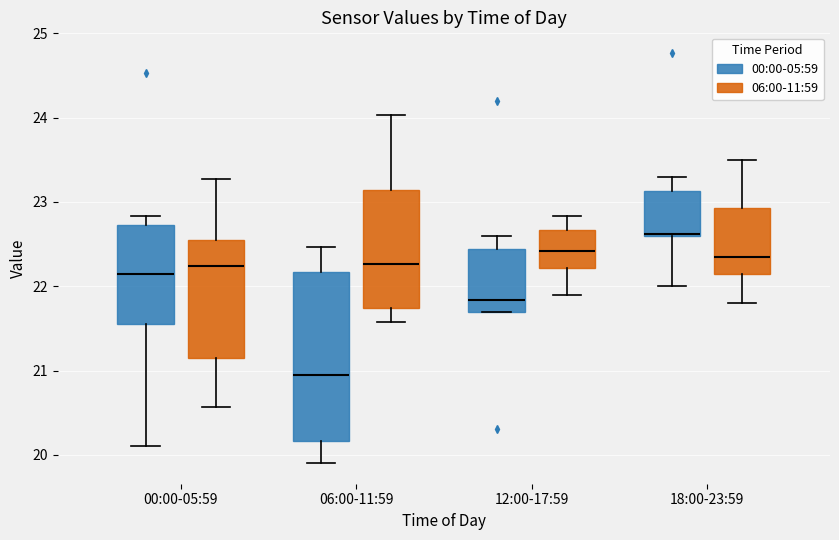

Reading left to right, read every box against the y-axis: the position of its median line, the range the box covers, and the ends of its whiskers. The values are not printed on the chart, so give them approximately, as read against the axis.

00:00-05:59 (00:00-05:59): median 22.2, box 21.5 to 22.7, whiskers 20.1 to 22.8
00:00-05:59 (06:00-11:59): median 22.2, box 21.2 to 22.5, whiskers 20.6 to 23.3
06:00-11:59 (00:00-05:59): median 21.0, box 20.2 to 22.2, whiskers 19.9 to 22.5
06:00-11:59 (06:00-11:59): median 22.3, box 21.7 to 23.1, whiskers 21.6 to 24.0
12:00-17:59 (00:00-05:59): median 21.8, box 21.7 to 22.4, whiskers 21.7 to 22.6
12:00-17:59 (06:00-11:59): median 22.4, box 22.2 to 22.7, whiskers 21.9 to 22.8
18:00-23:59 (00:00-05:59): median 22.6 (drawn on the box's lower edge), box 22.6 to 23.1, whiskers 22.0 to 23.3
18:00-23:59 (06:00-11:59): median 22.4, box 22.2 to 22.9, whiskers 21.8 to 23.5